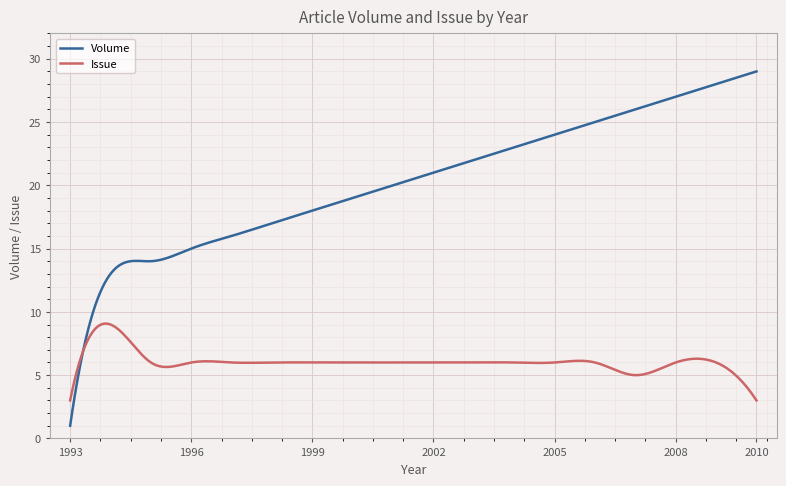

Rank the series by their maximum value, from lowest to highest.

Issue, Volume